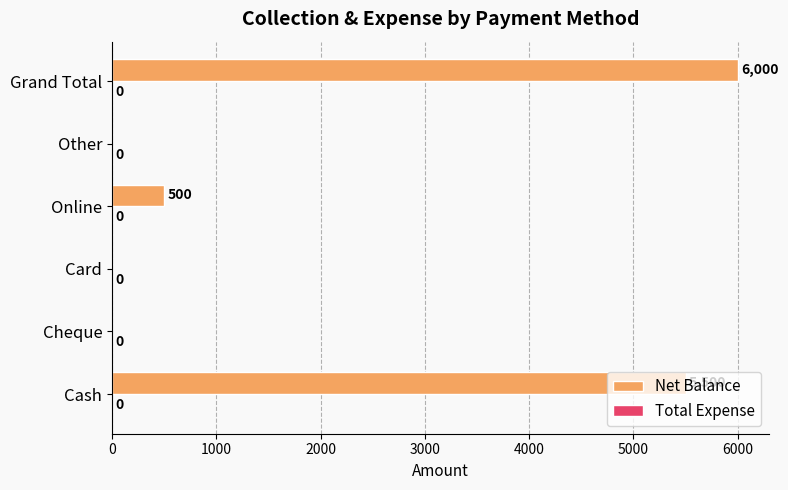

Which has a higher value, Cheque or Grand Total?

Grand Total